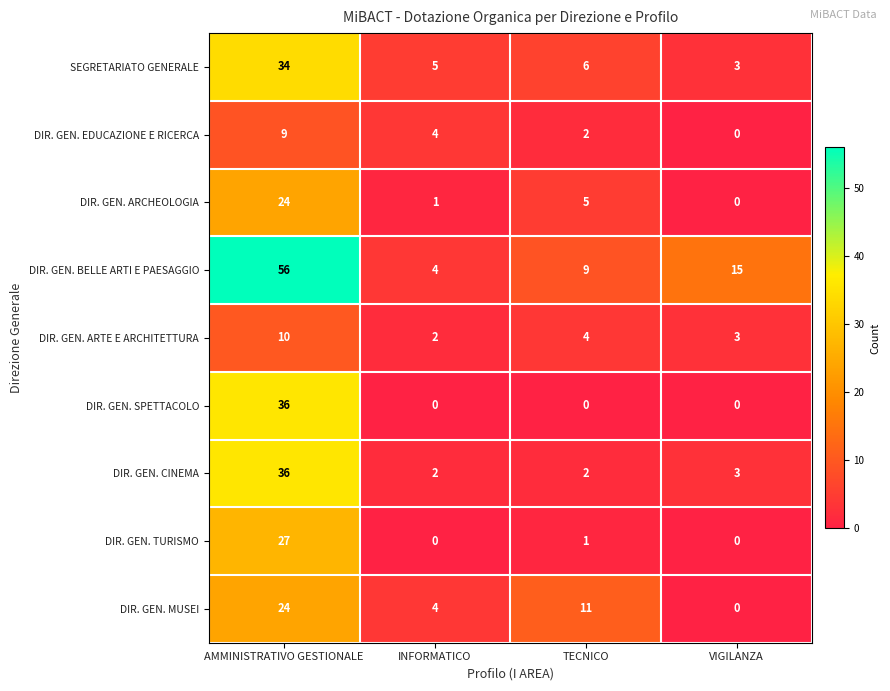

At how many categories does at least one series exceed 35?

1